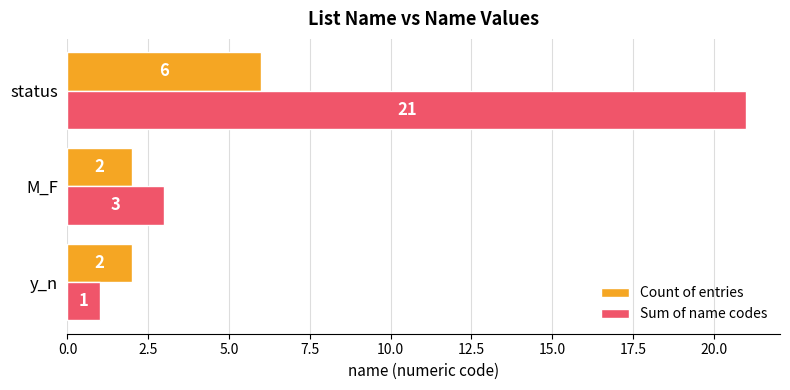

How many values in the Sum of name codes series are below 3?

1